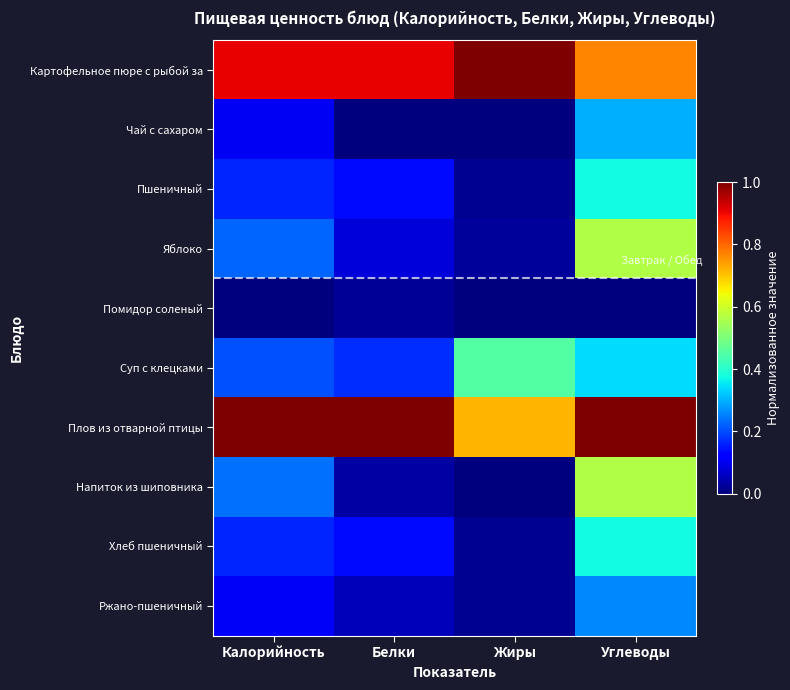

What is the total value across all series at Белки?

2.5